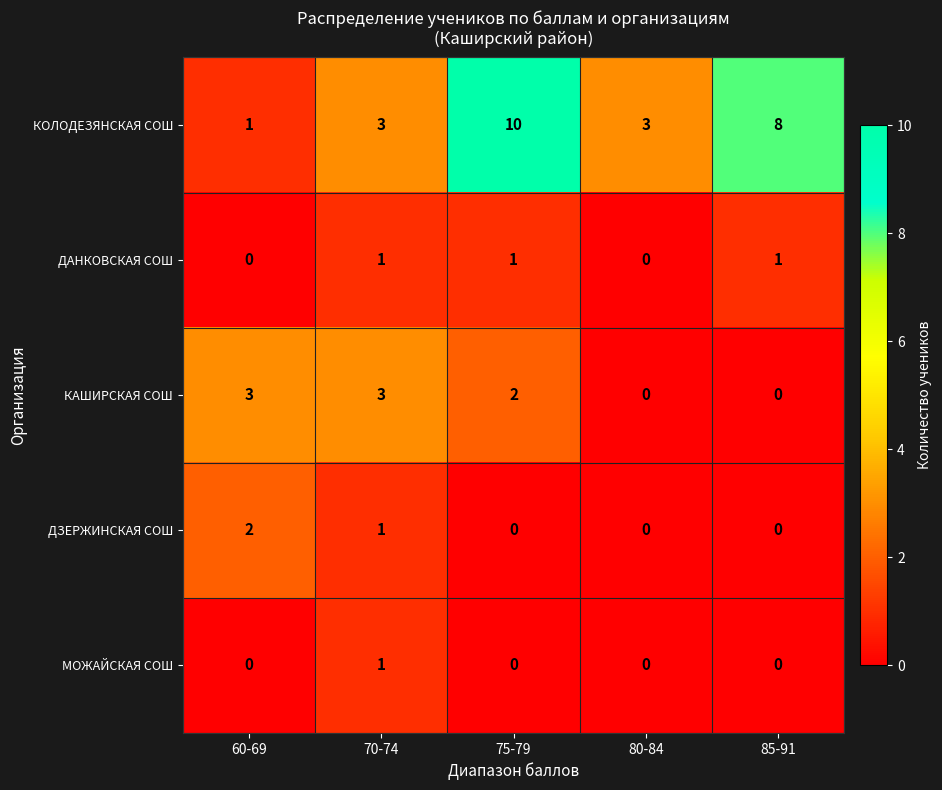

The ДАНКОВСКАЯ СОШ series shows 0 at 80-84. True or false?

True